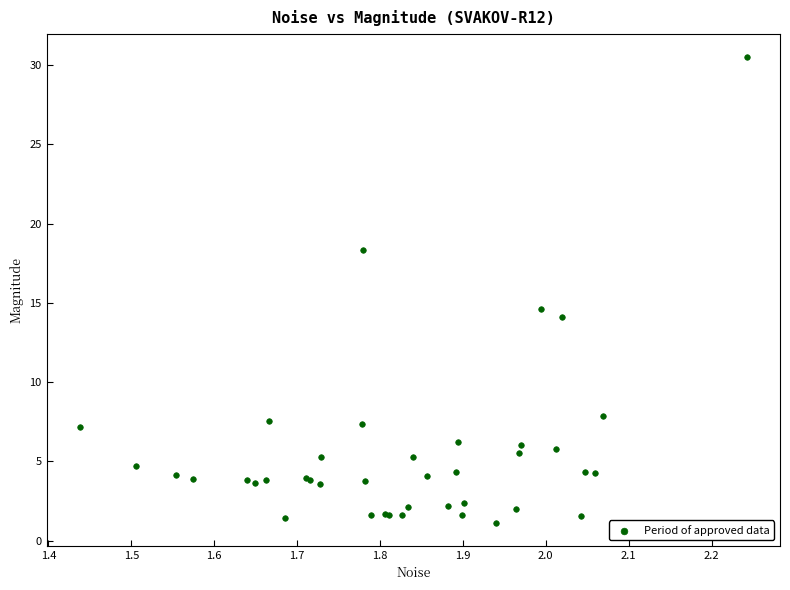

What Y value in the scatter plot is closest to 15?

14.6